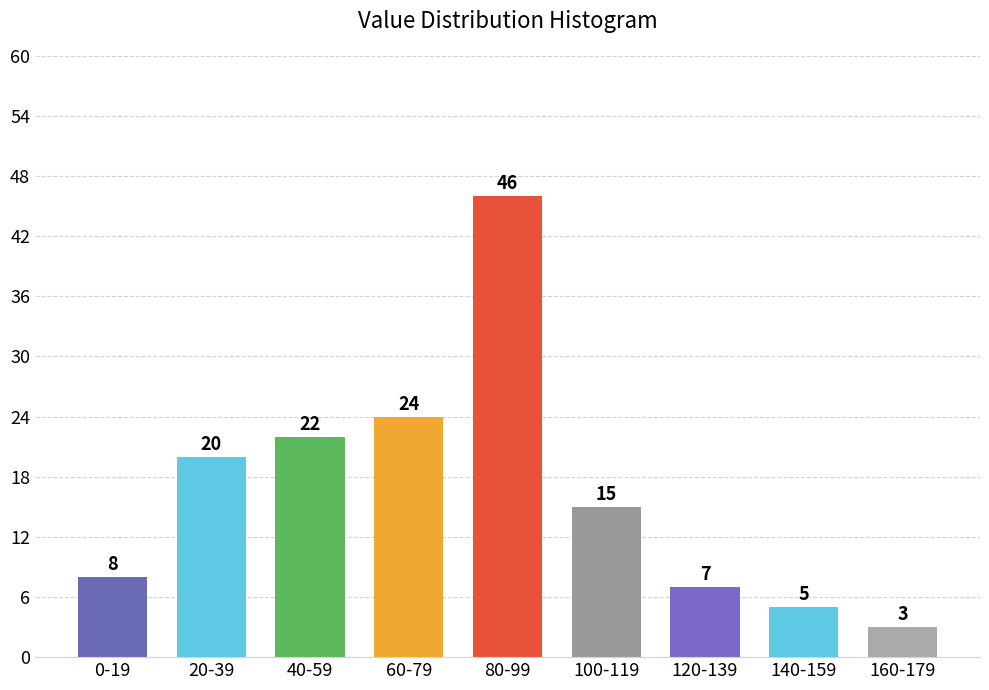

Reading left to right, list all the values displayed in this chart.

8	20	22	24	46	15	7	5	3